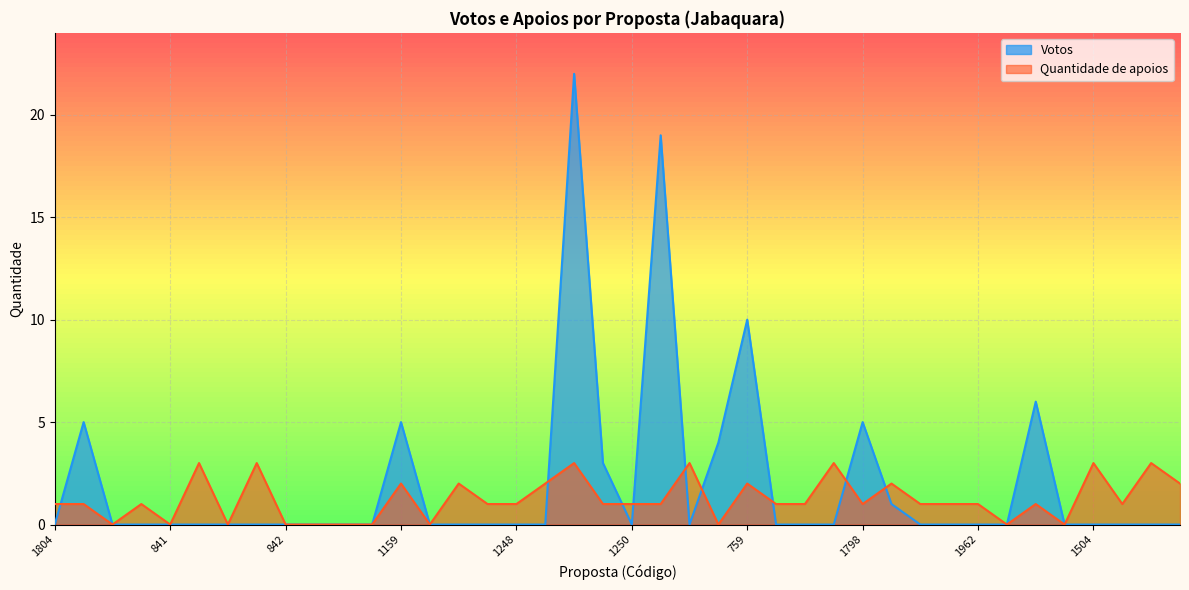

Rank the series by their maximum value, from lowest to highest.

Quantidade de apoios, Votos